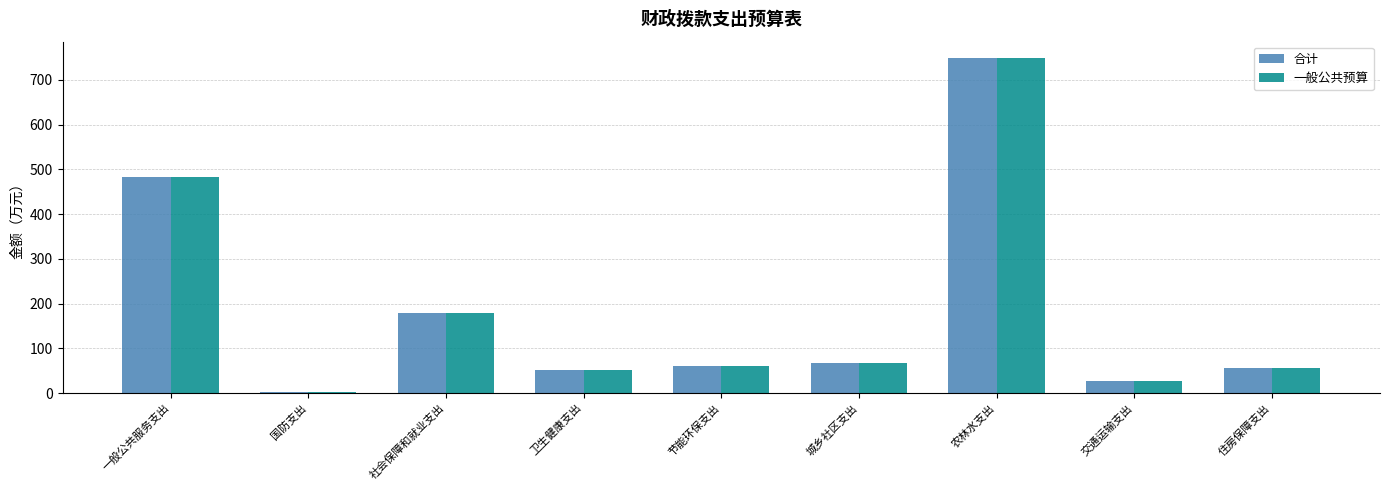

What is the total value across all series at 城乡社区支出?

132.0